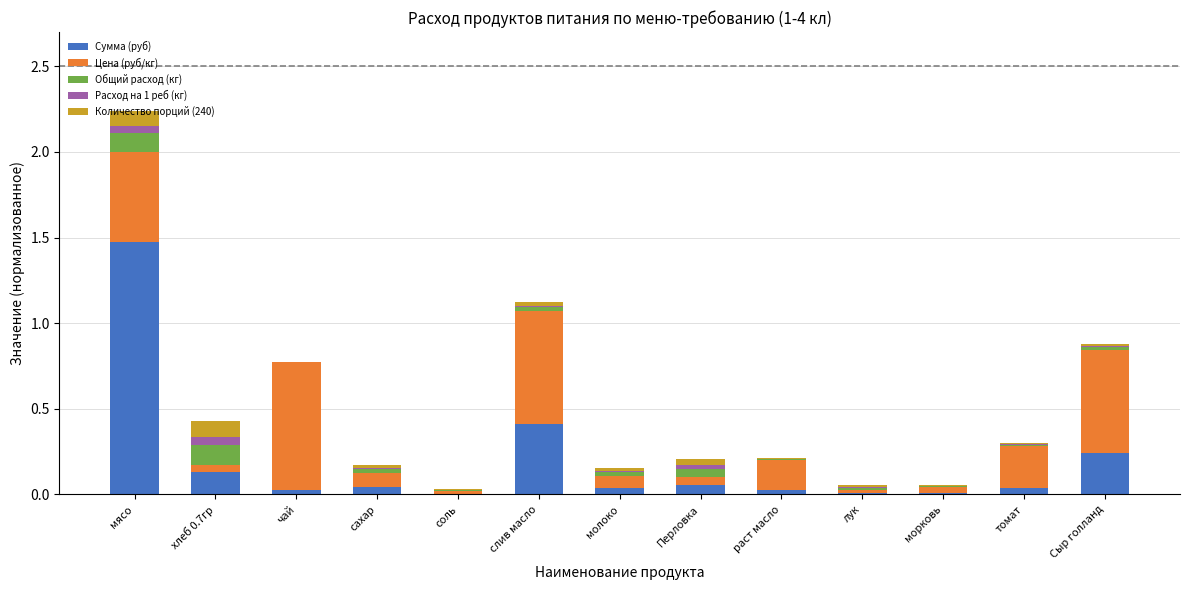

The value of Сумма (руб) at Перловка is 0.1. True or false?

True